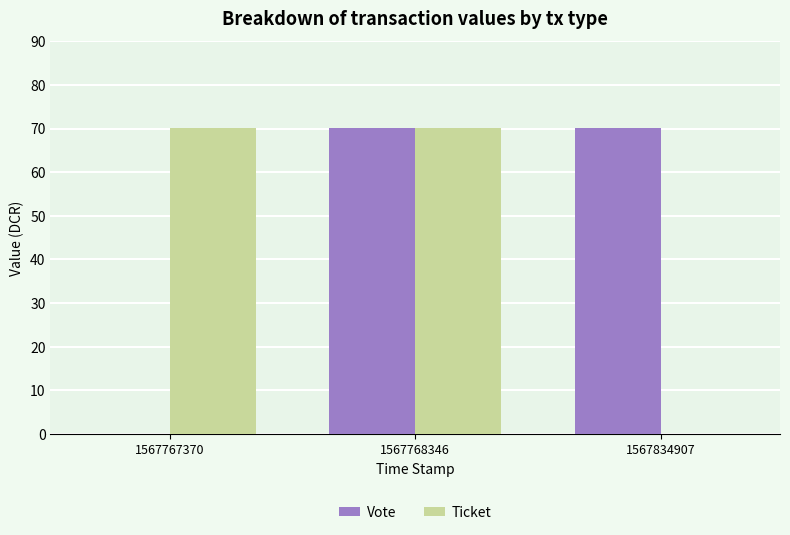

Is the value of Vote at 1567768346 greater than the value of Ticket at 1567834907?

Yes